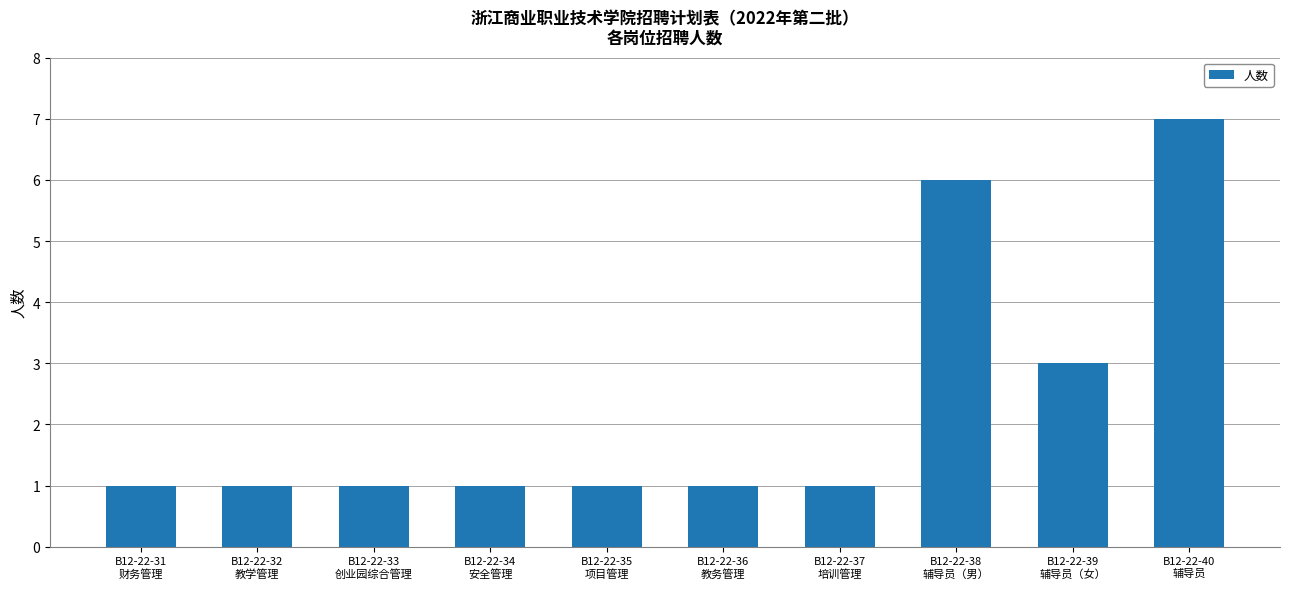

What is the greatest value displayed?

7